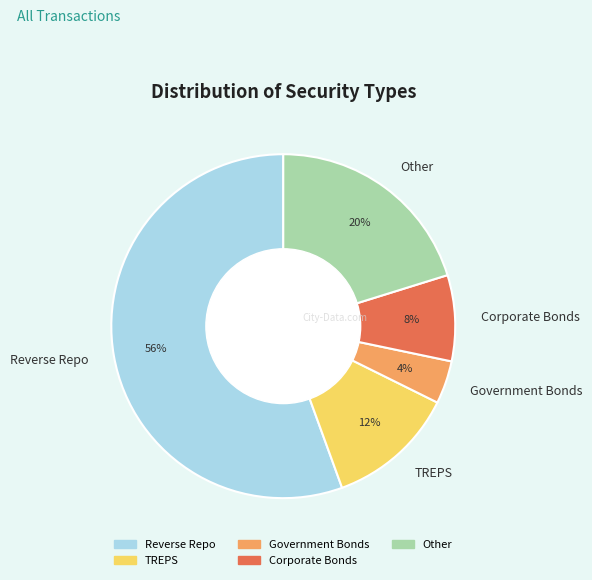

The TREPS slice represents 23% of the pie. True or false?

False